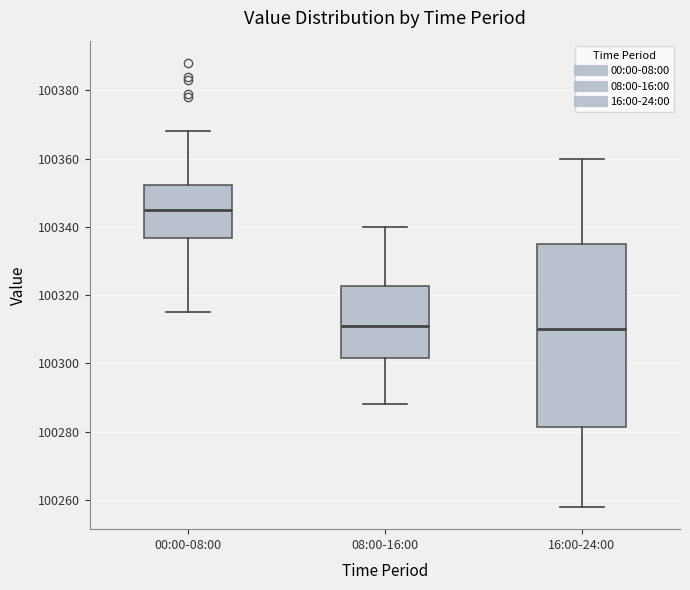

Where is the lower edge of the box for 00:00-08:00 on the y-axis? The values are not printed on the chart, so give them approximately, as read against the axis.

100336